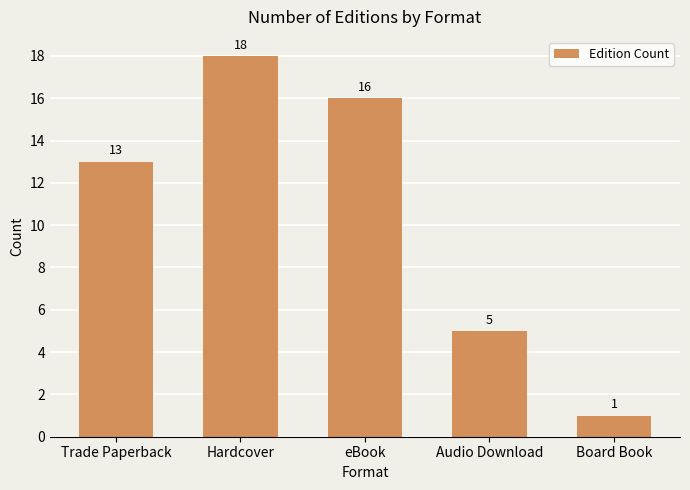

Is it true that the value at Hardcover is 8?

False